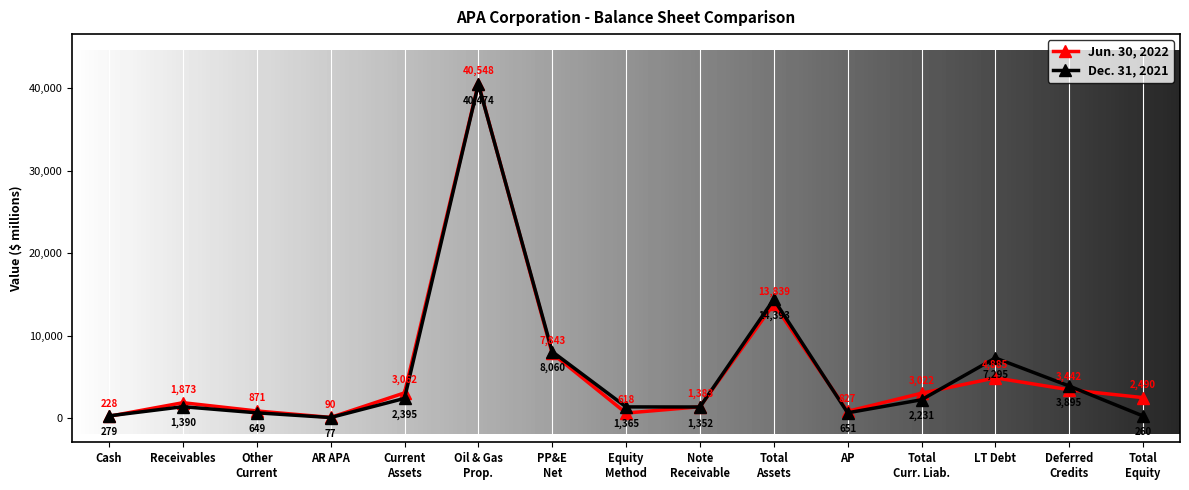

Which series has the largest range (max minus min)?

Jun. 30, 2022